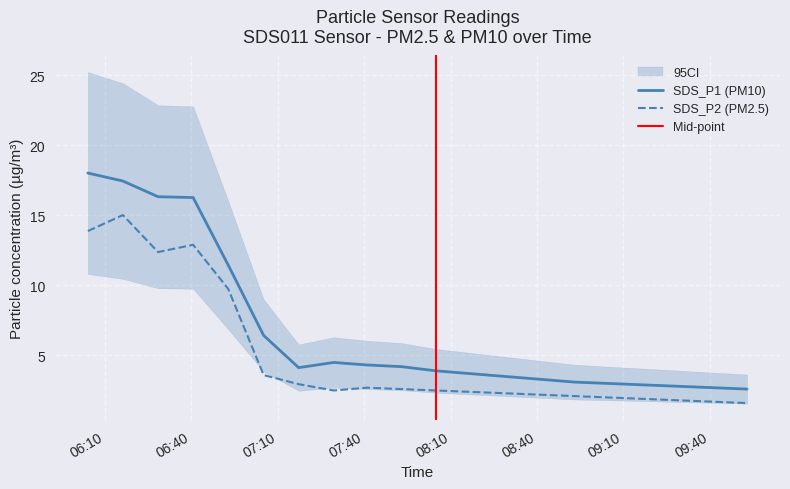

Rank the series by their average value, from lowest to highest.

SDS_P2, SDS_P1